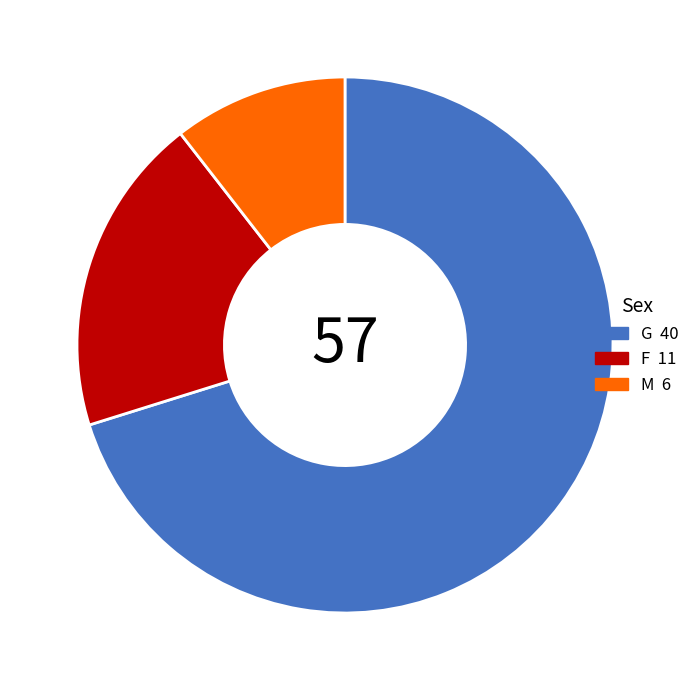

True or false: G accounts for 61% of the total.

False